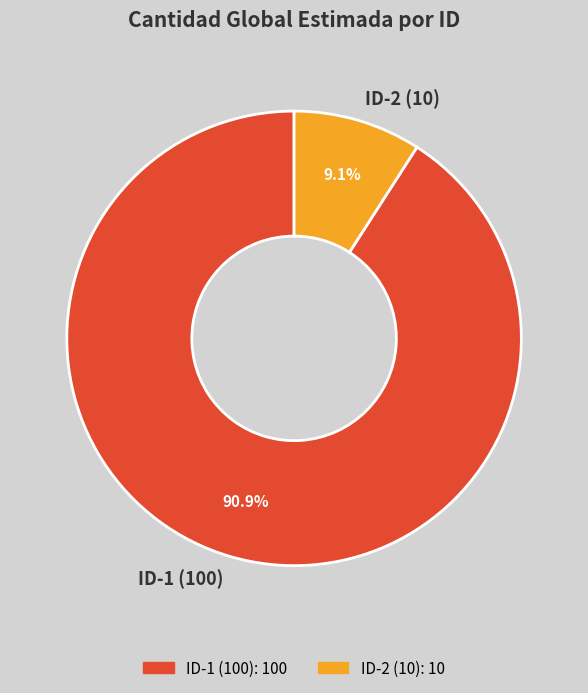

What is the total percentage of ID-1 (100) and ID-2 (10)?

100.0%